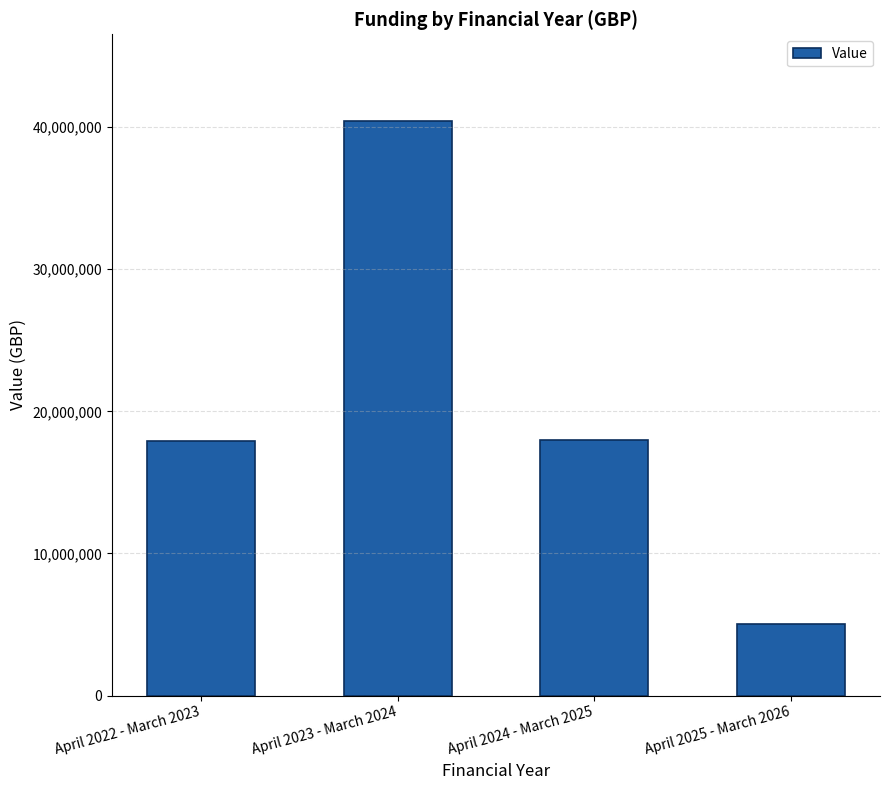

What is the sum of all values?

81408068